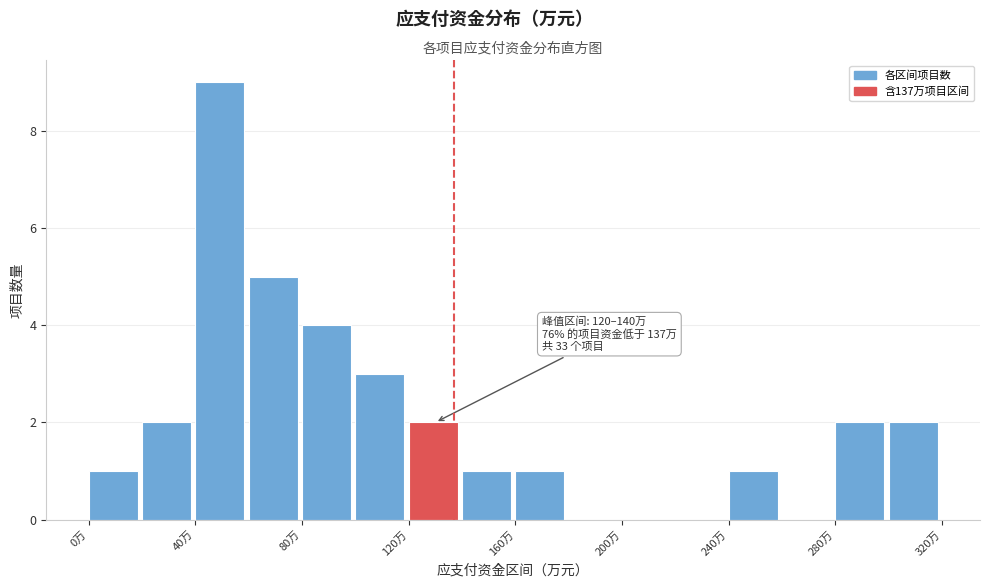

Which range on the x-axis has the tallest bar?

40 to 60